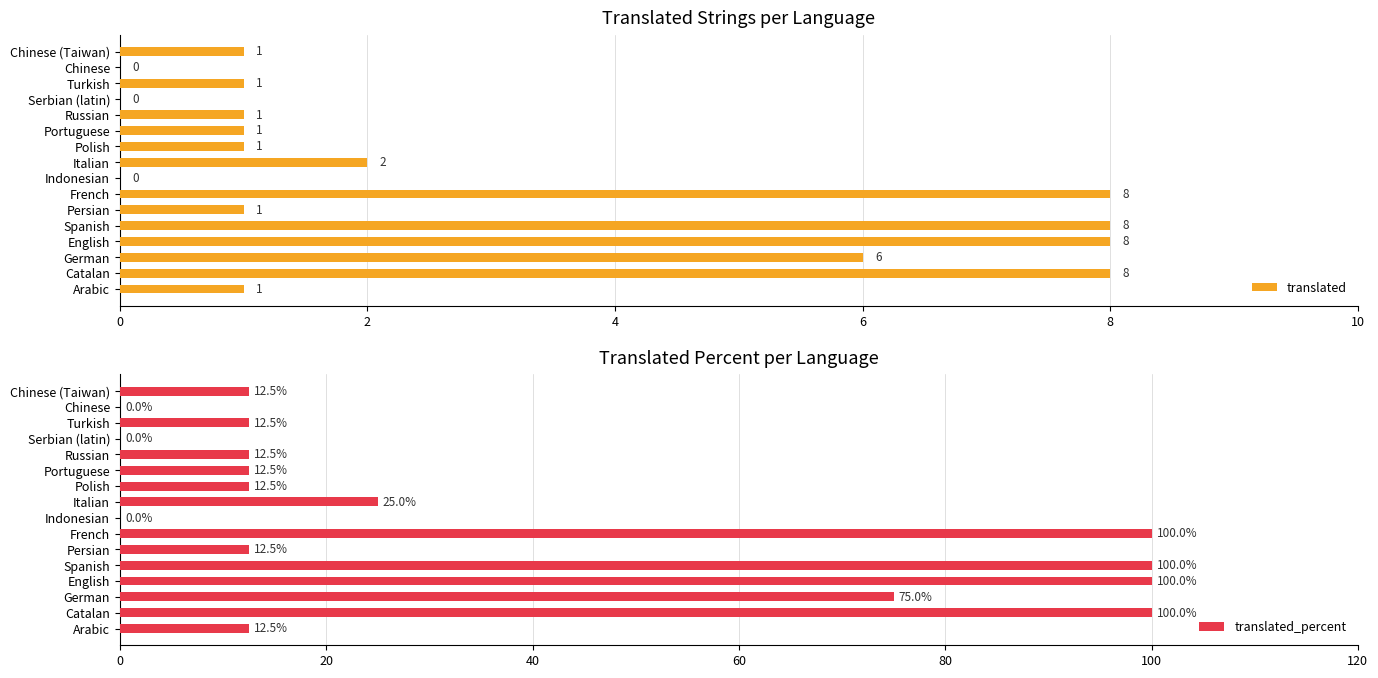

What is the approximate value of translated at Catalan?

8